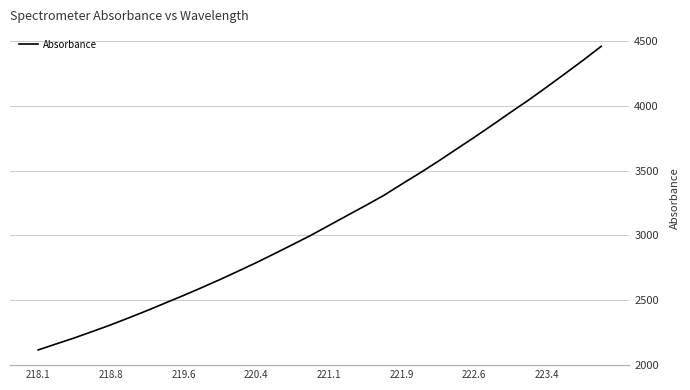

What is the difference between the maximum and minimum values?

2348.2